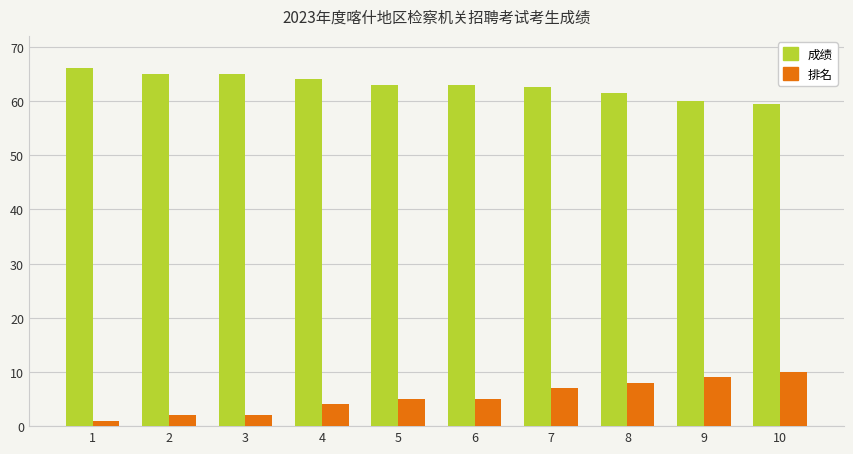

Reading left to right, list all the values displayed in this chart.

成绩: 1=66.0	2=65.0	3=65.0	4=64.0	5=63.0	6=63.0	7=62.5	8=61.5	9=60.0	10=59.5
排名: 1=1.0	2=2.0	3=2.0	4=4.0	5=5.0	6=5.0	7=7.0	8=8.0	9=9.0	10=10.0